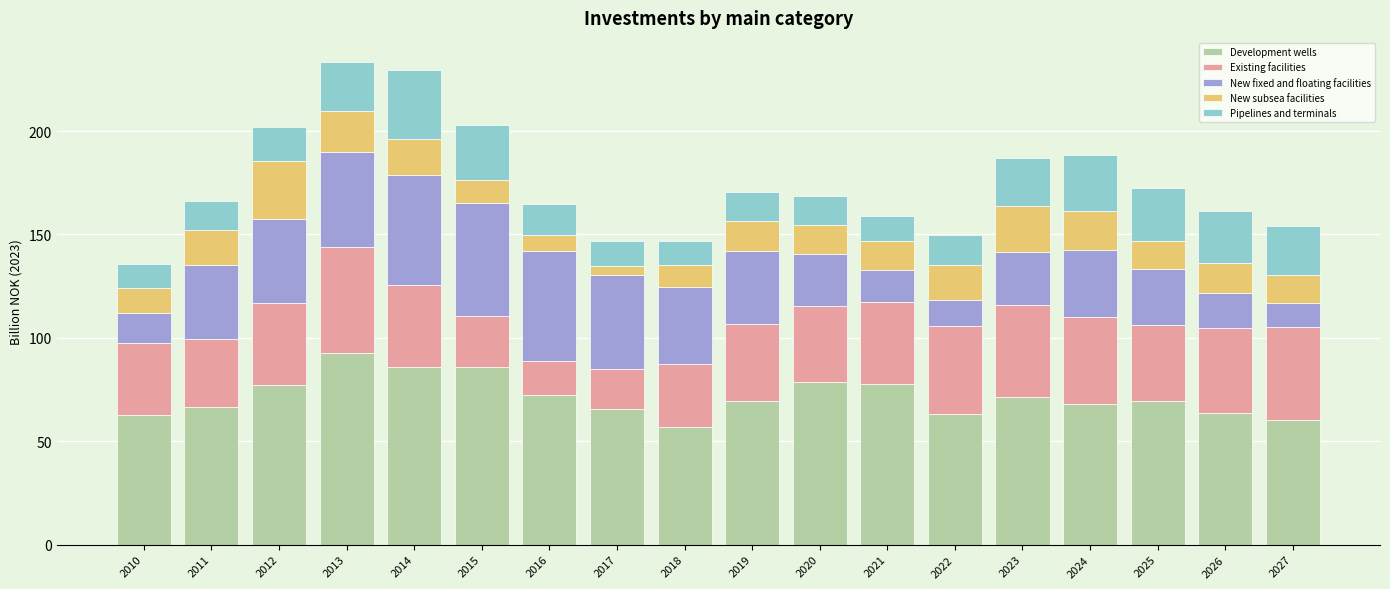

Does the chart contain any negative values?

No